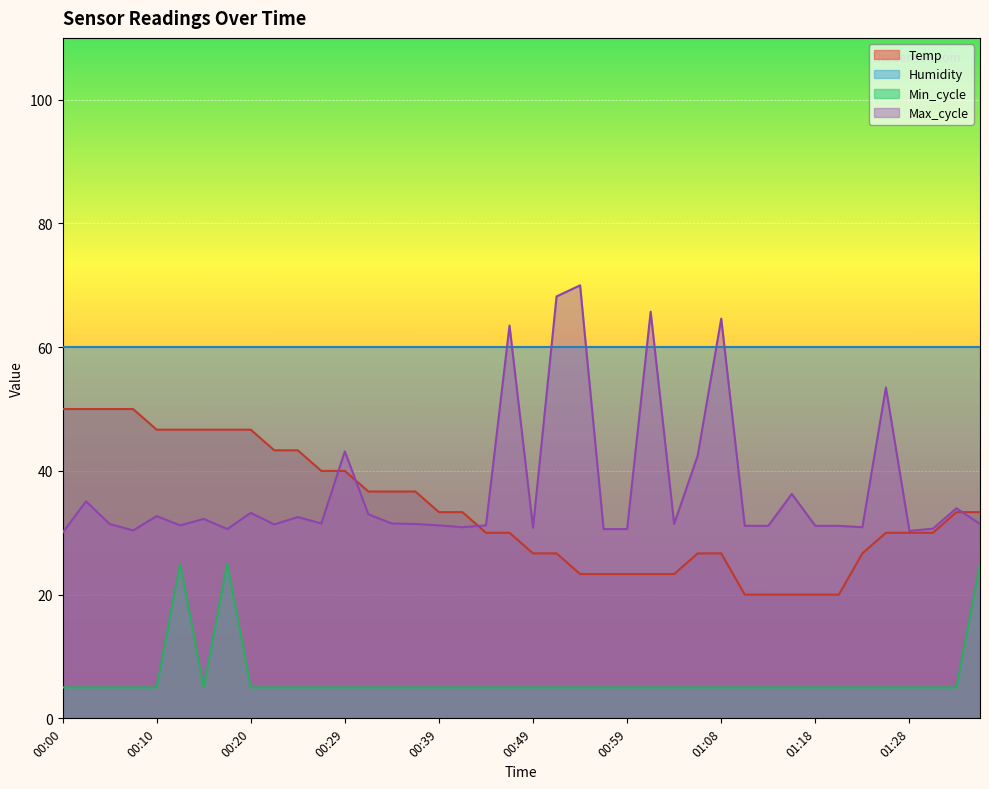

True or false: Max_cycle and Min_cycle intersect in this chart.

False